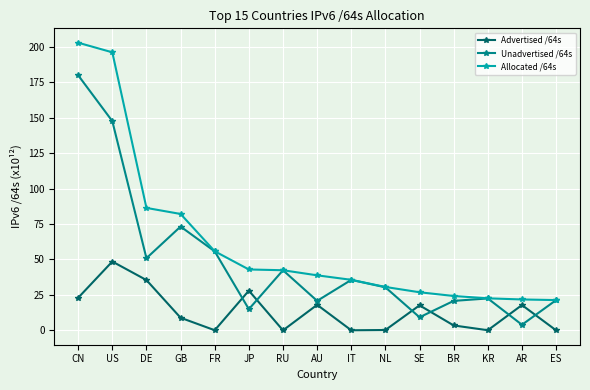

What is the average value of the Allocated /64s series?

62.0